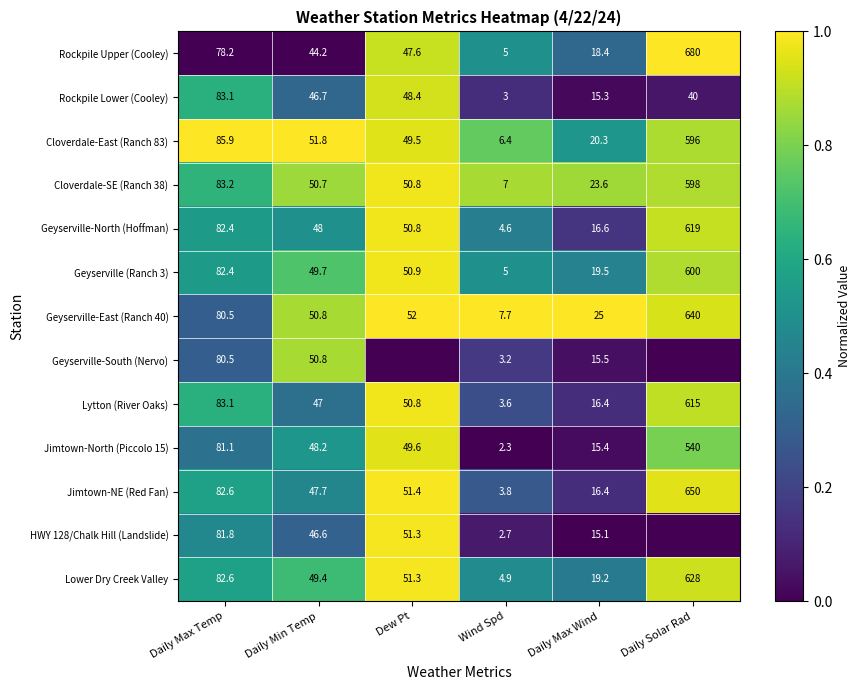

What is the difference between the maximum and minimum values in the Lower Dry Creek Valley series?

623.1